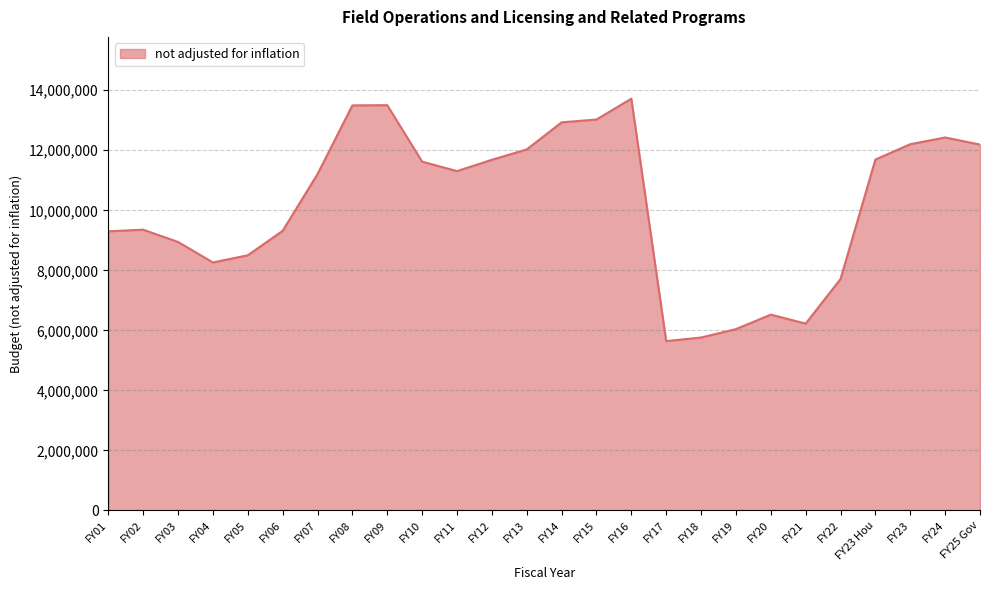

The value at FY16 is 13719920. True or false?

True